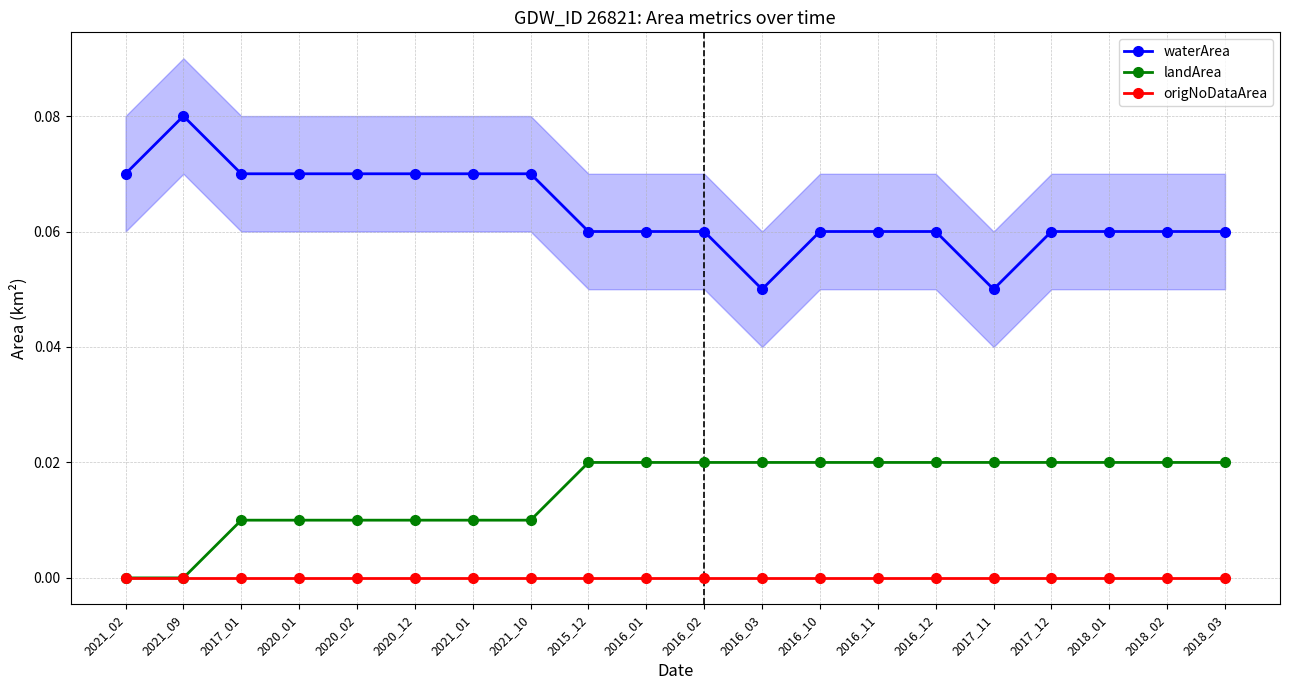

At which label does waterArea reach its minimum?

2016_03